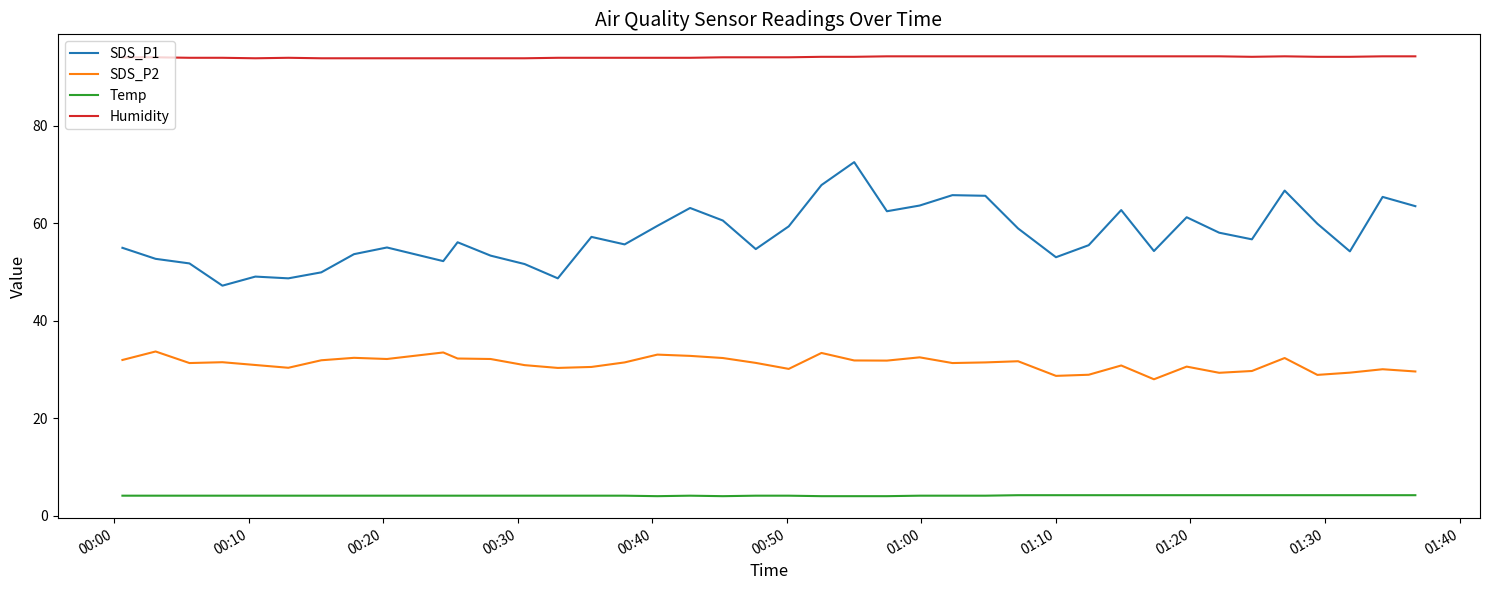

Which series has the largest range (max minus min)?

SDS_P1